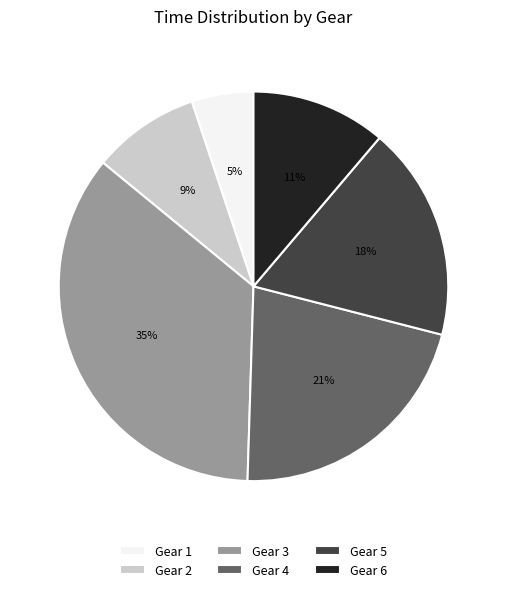

Is there a majority slice in this chart?

No